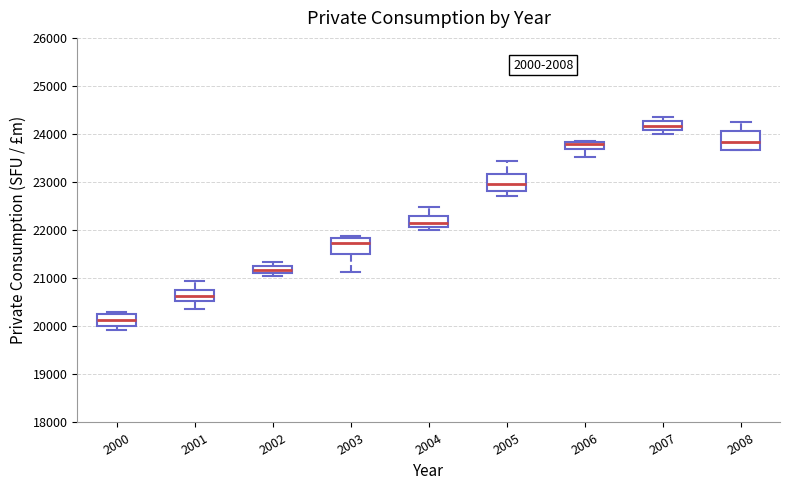

Which box's median line is the lowest?

2000